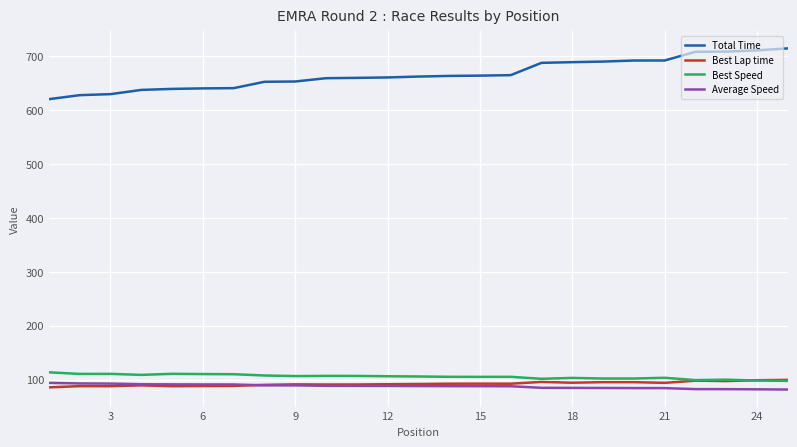

What is the lowest value of the Average Speed series?

81.6